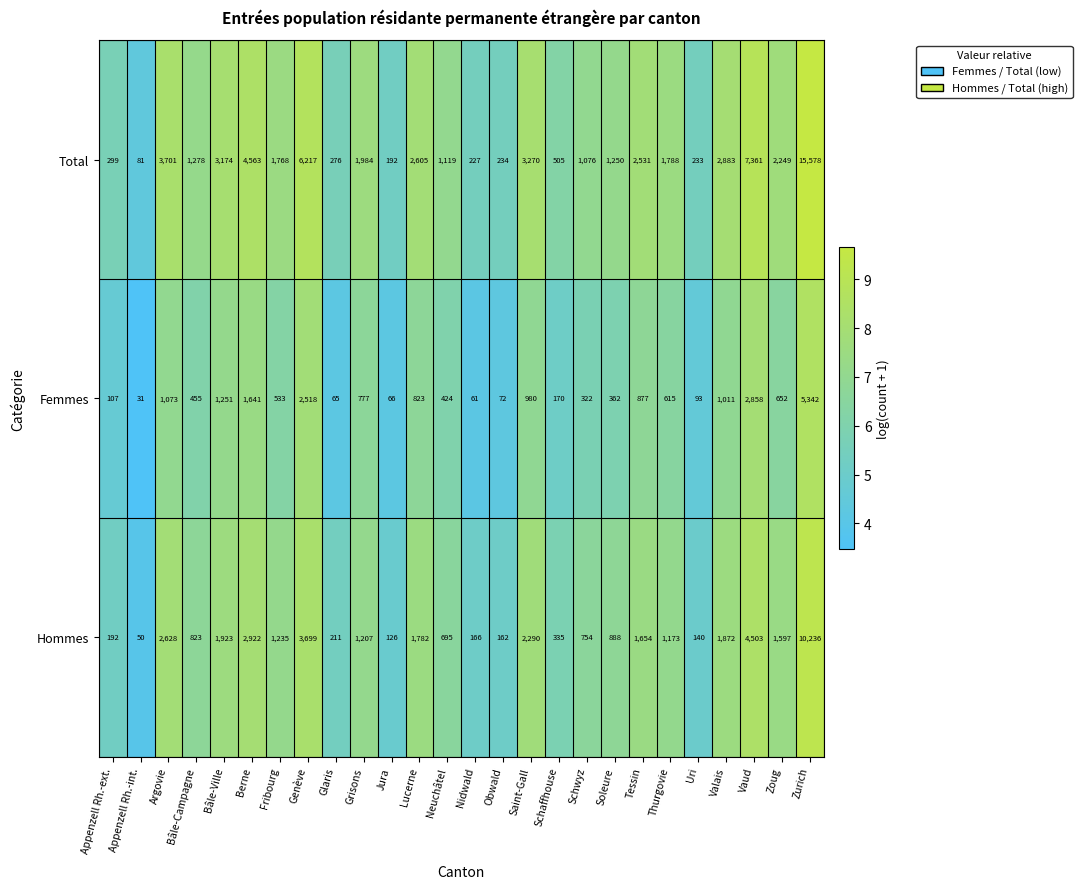

What is the sum of the Hommes values at Vaud and Glaris?

4714